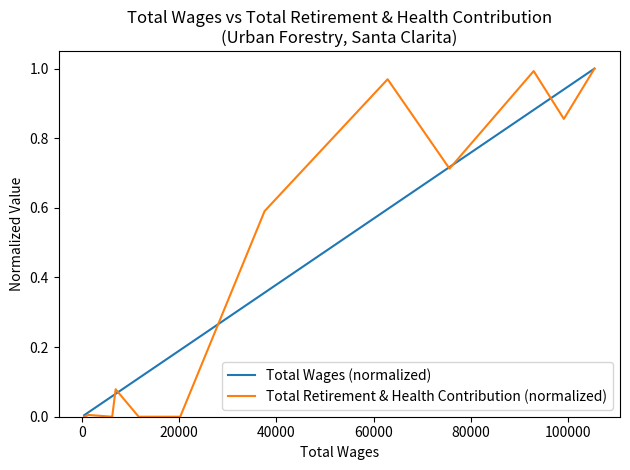

Which series has the widest spread of values?

Total Retirement & Health Contribution (normalized)